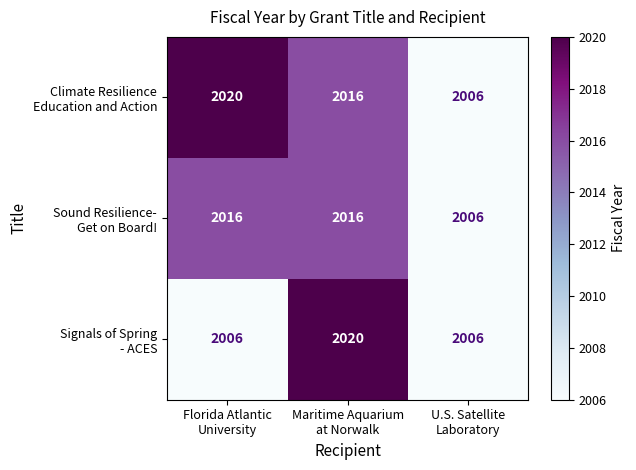

How many distinct data groups are displayed?

3